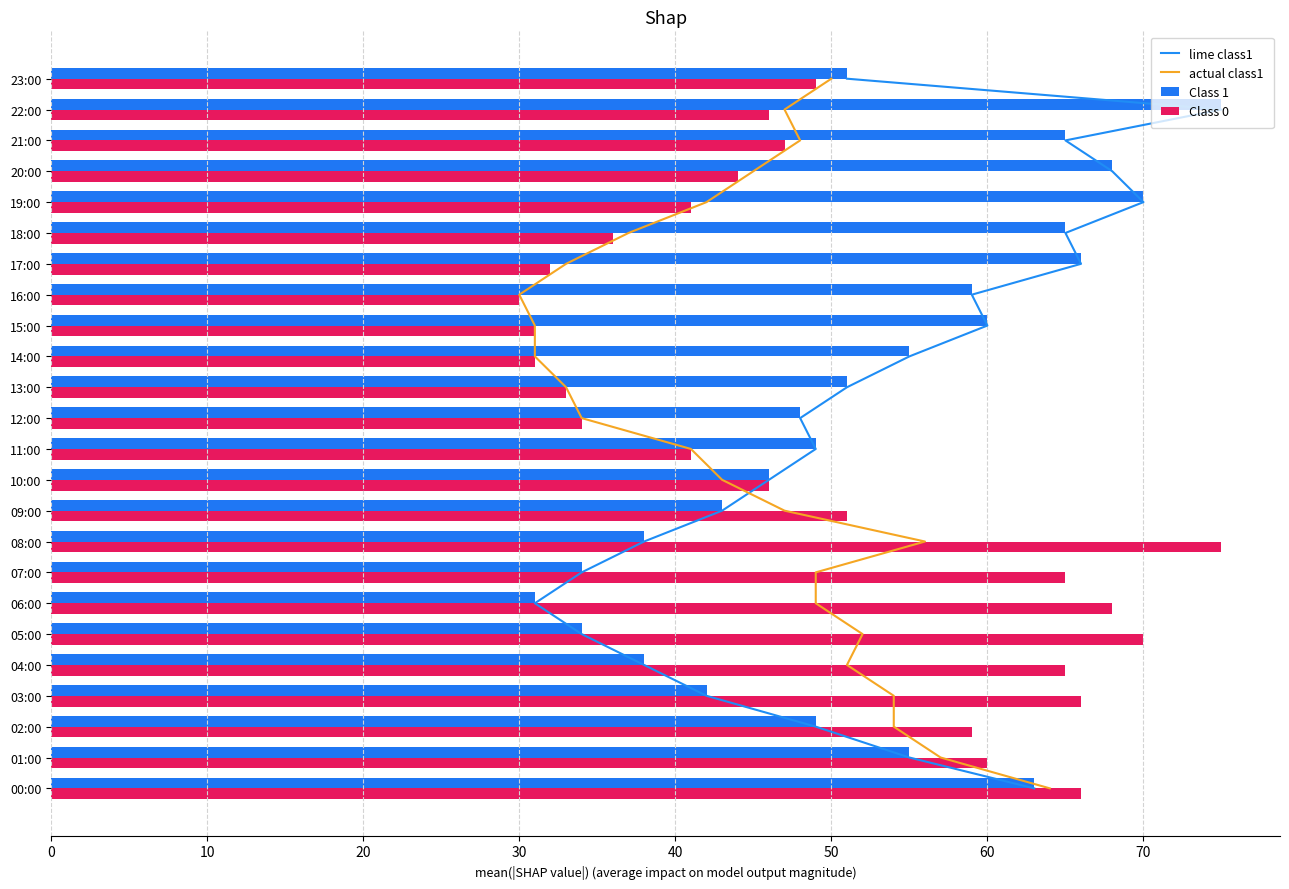

What is the highest value of the Class 0 series?

75